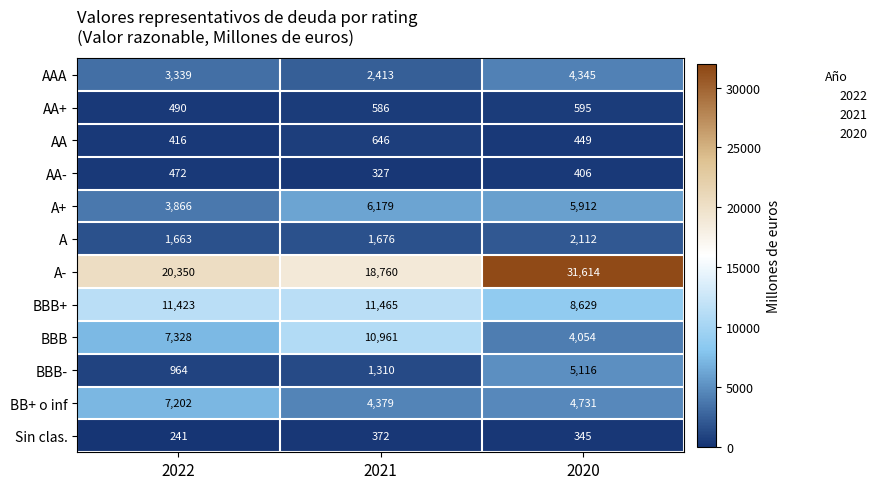

What is the difference between the A- values at 2020 and 2021?

12854